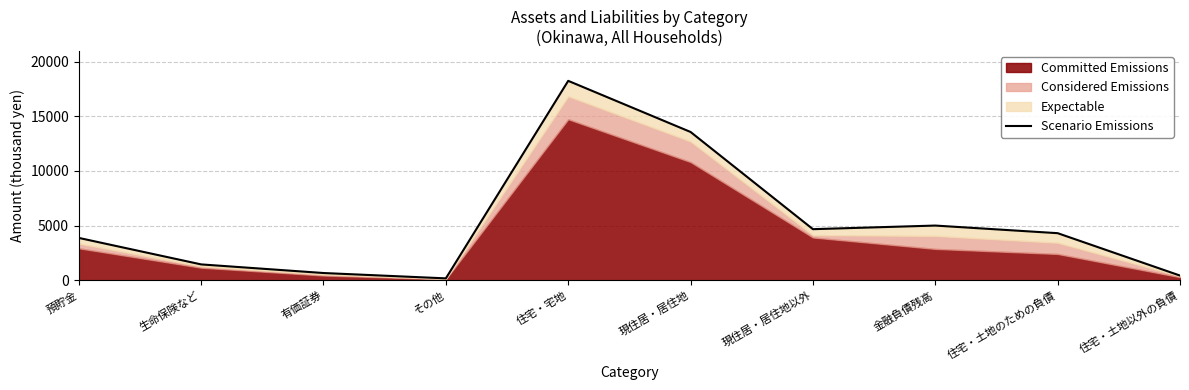

Where is the first local minimum?

その他